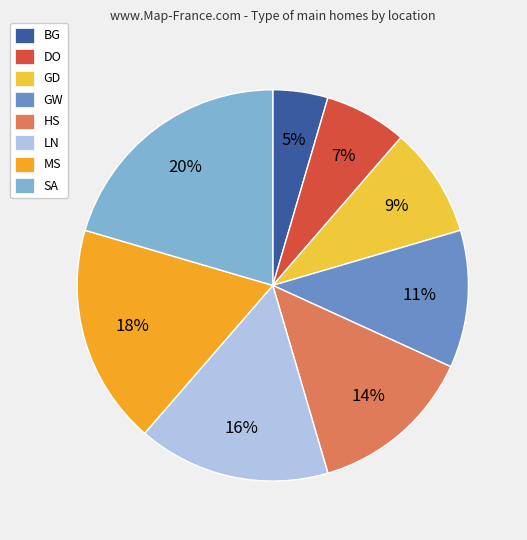

Does LN represent more than half of the total?

No